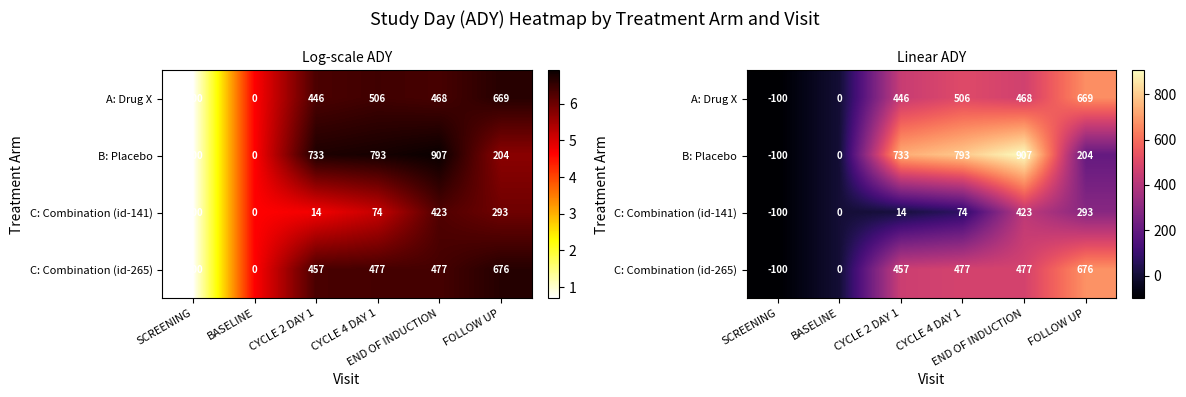

What is the lowest value of the B: Placebo series?

-100